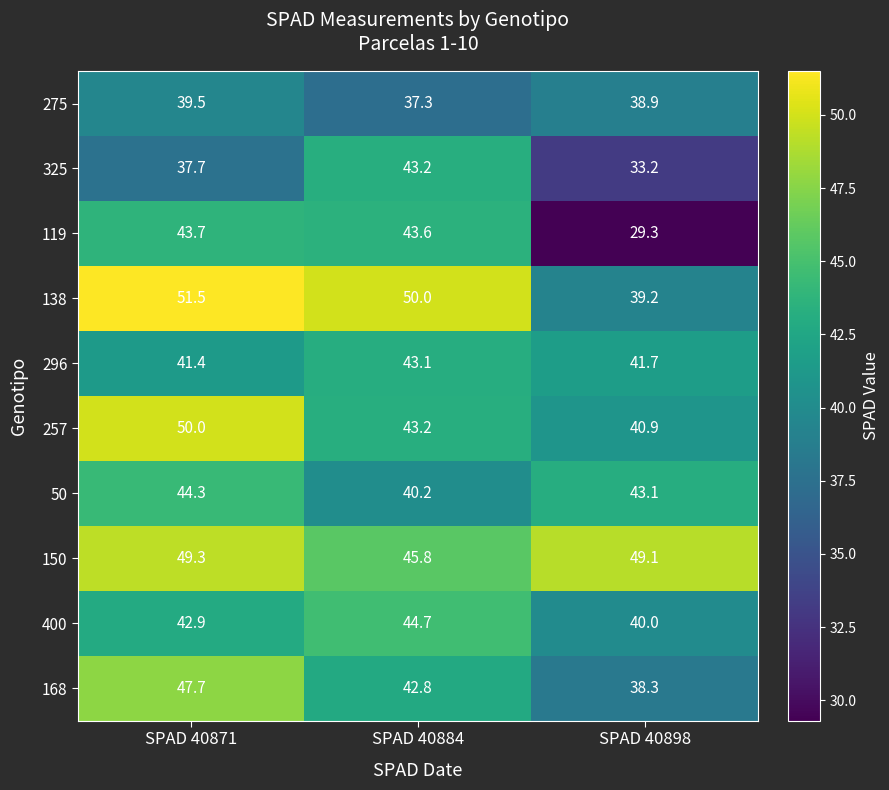

What is the difference between the maximum and minimum values in the 138 series?

12.3